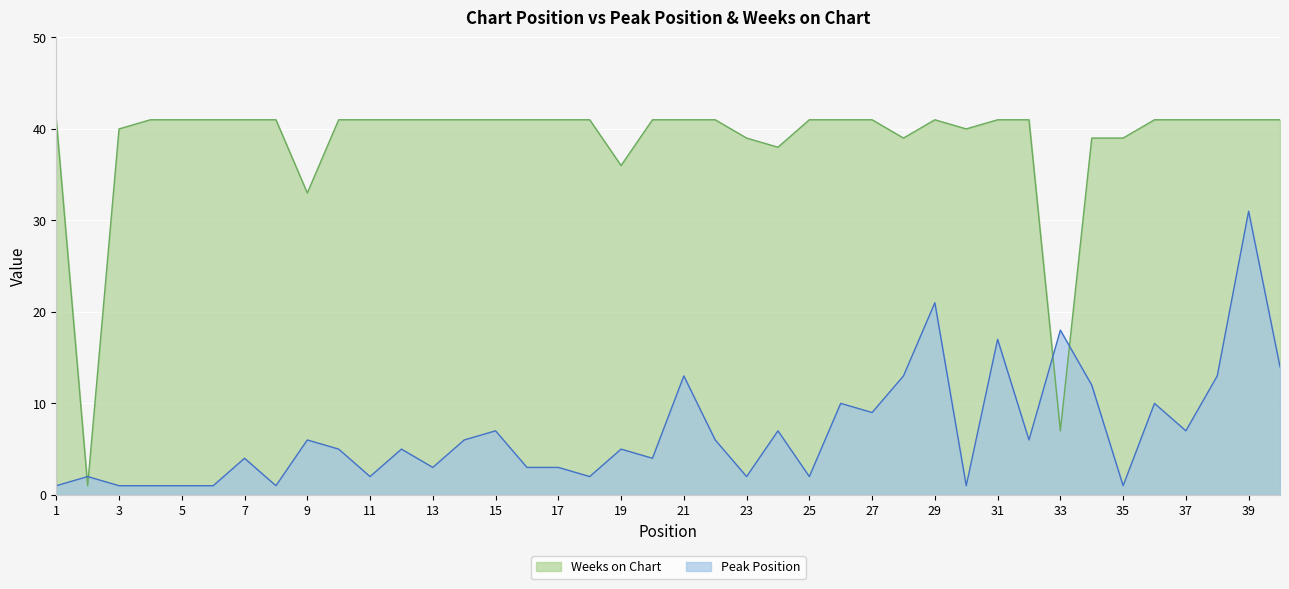

Reading left to right, transcribe all the data shown in this chart.

Peak Position: 1=1	2=2	3=1	4=1	5=1	6=1	7=4	8=1	9=6	10=5	11=2	12=5	13=3	14=6	15=7	16=3	17=3	18=2	19=5	20=4	21=13	22=6	23=2	24=7	25=2	26=10	27=9	28=13	29=21	30=1	31=17	32=6	33=18	34=12	35=1	36=10	37=7	38=13	39=31	40=14
Weeks on Chart: 1=41	2=1	3=40	4=41	5=41	6=41	7=41	8=41	9=33	10=41	11=41	12=41	13=41	14=41	15=41	16=41	17=41	18=41	19=36	20=41	21=41	22=41	23=39	24=38	25=41	26=41	27=41	28=39	29=41	30=40	31=41	32=41	33=7	34=39	35=39	36=41	37=41	38=41	39=41	40=41